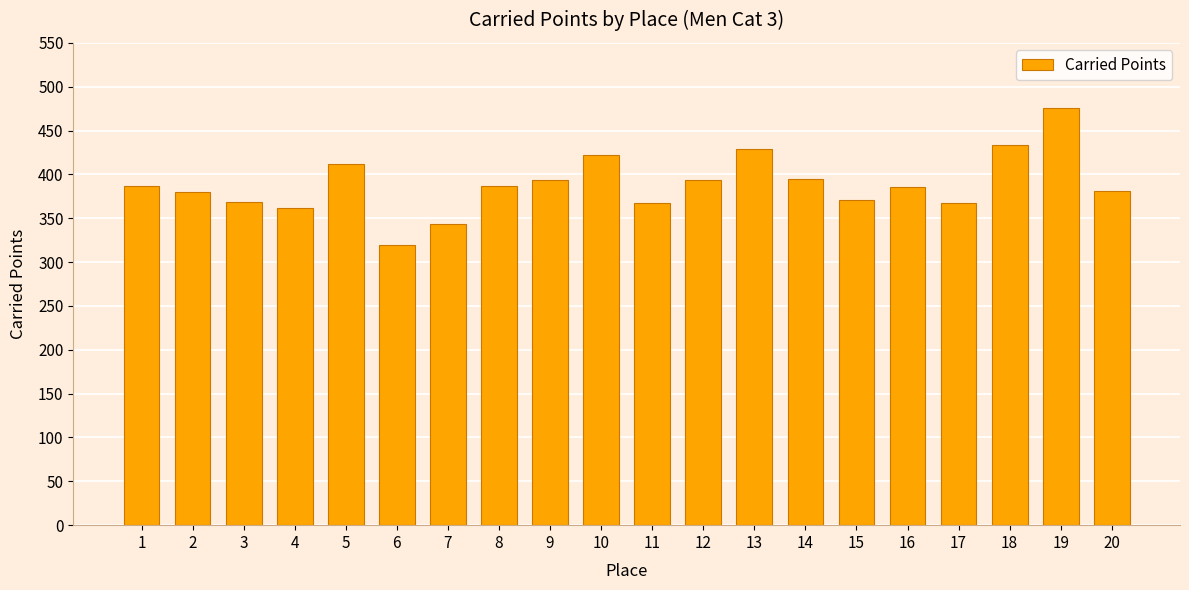

How many values are below 386?

10